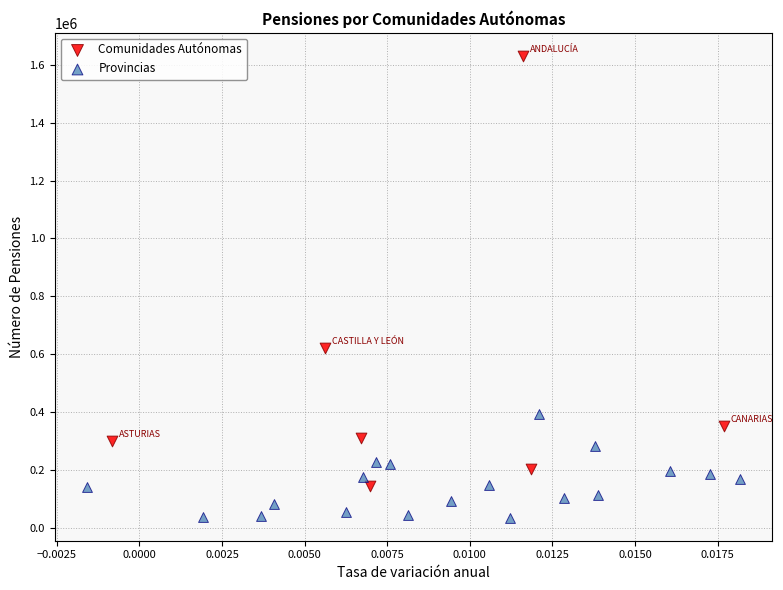

Which series reaches the maximum Y coordinate?

Comunidades Autónomas